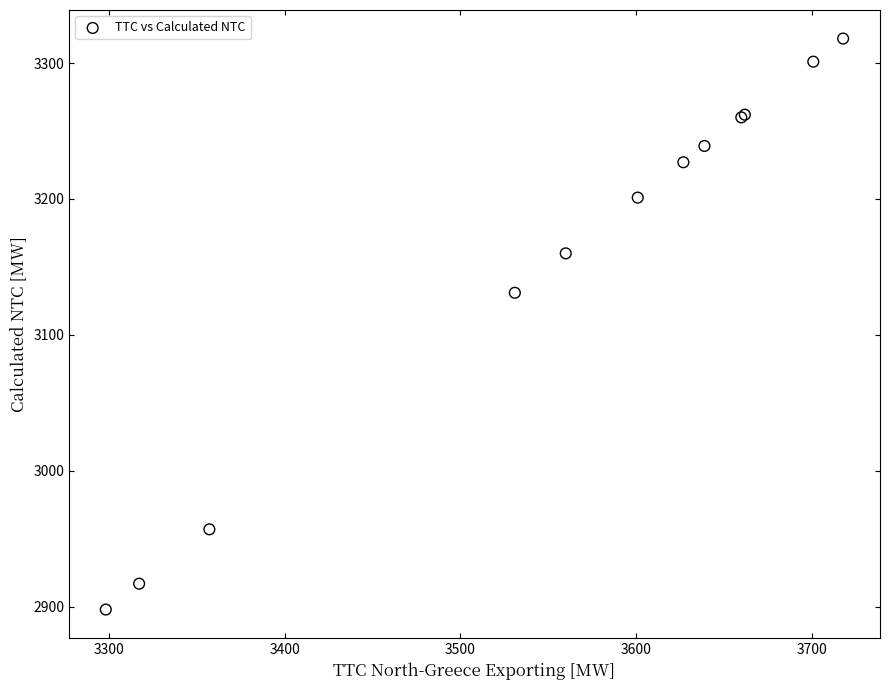

What Y value in the scatter plot is closest to 3108?

3131